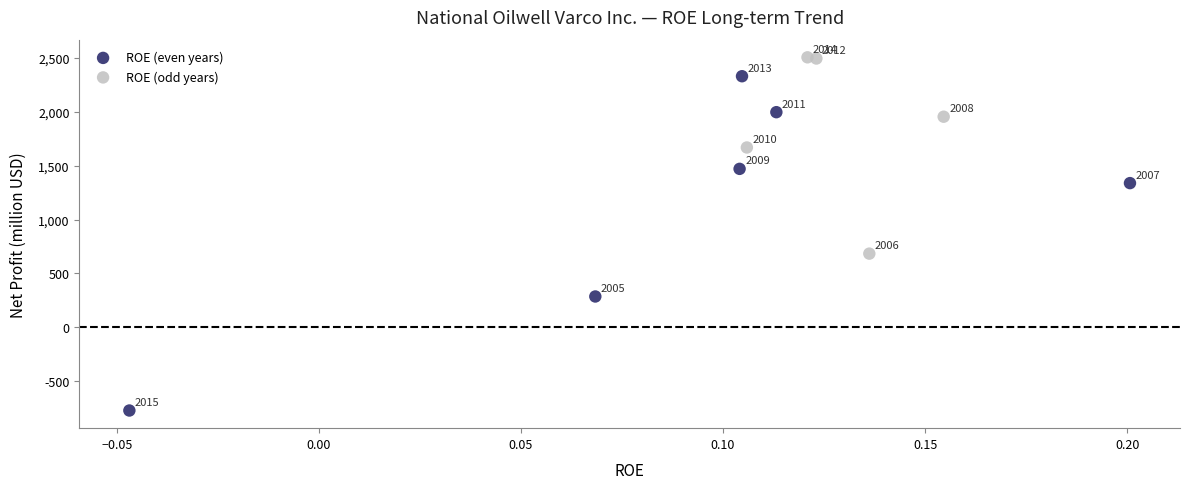

What are all the series names shown in the legend?

ROE (even years), ROE (odd years)